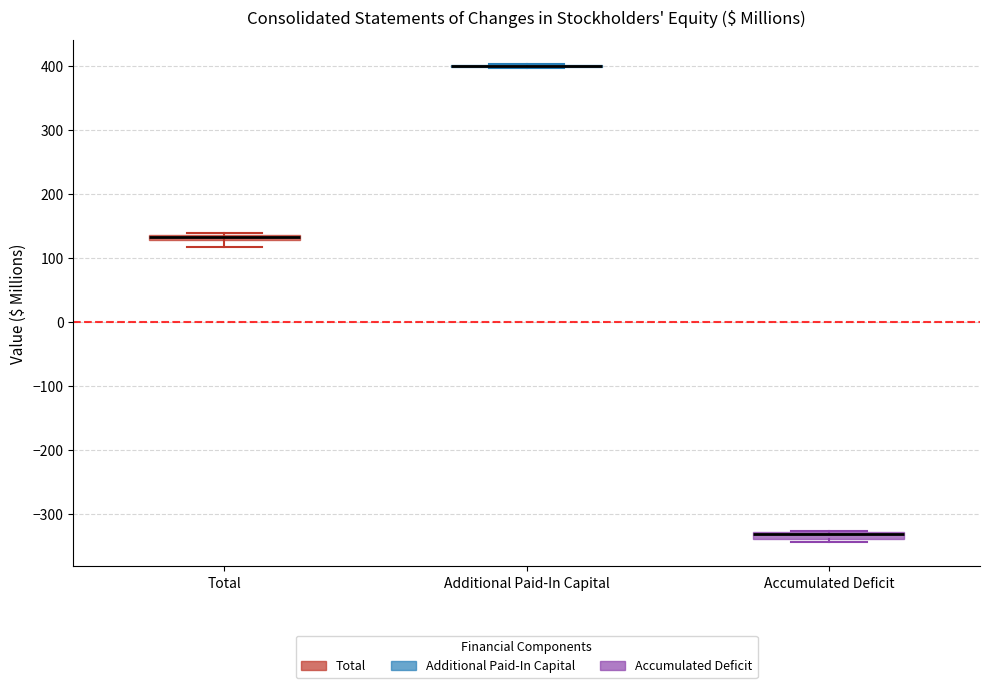

Where is the lower edge of the box for Accumulated Deficit on the y-axis? The values are not printed on the chart, so give them approximately, as read against the axis.

-340